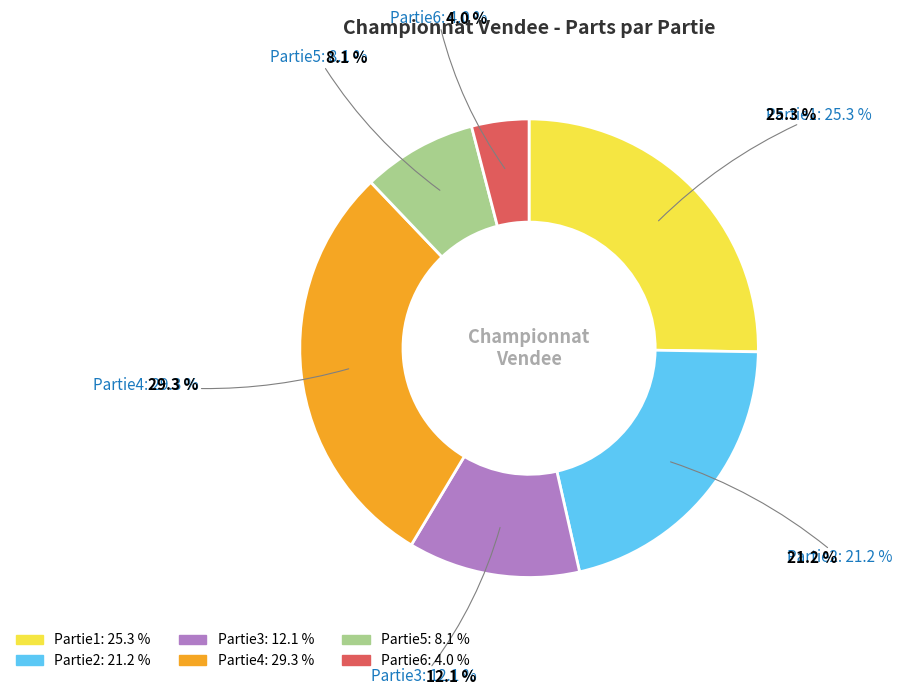

What is the ratio of the value at Partie4 to the value at Partie6?

7.2